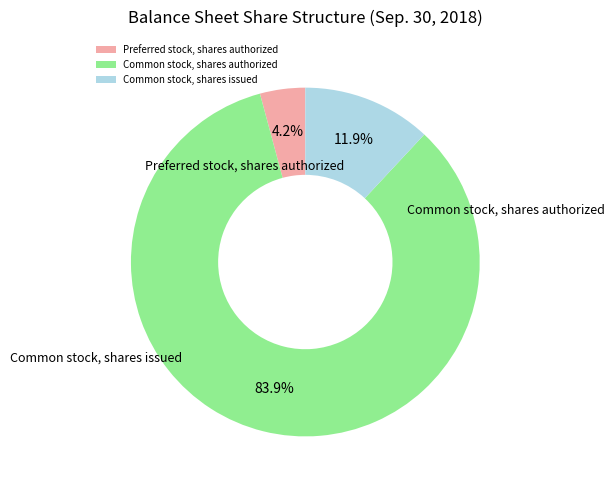

Between Preferred stock, shares authorized and Common stock, shares authorized, which is larger?

Common stock, shares authorized